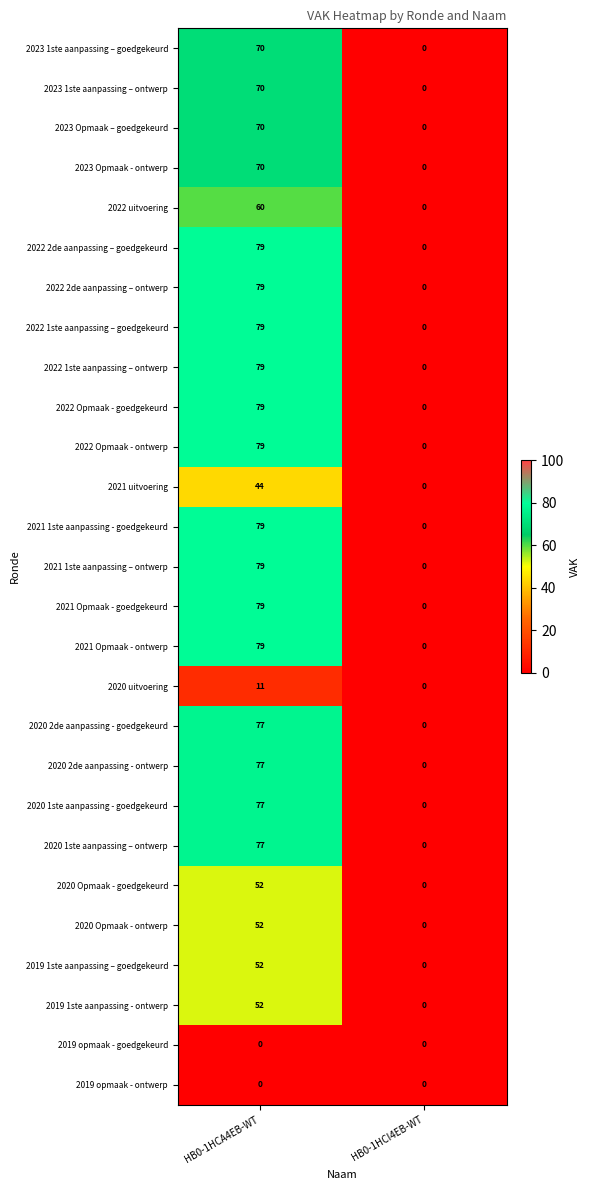

The value of 2022 Opmaak - ontwerp at HB0-1HCA4EB-WT is 79. True or false?

True